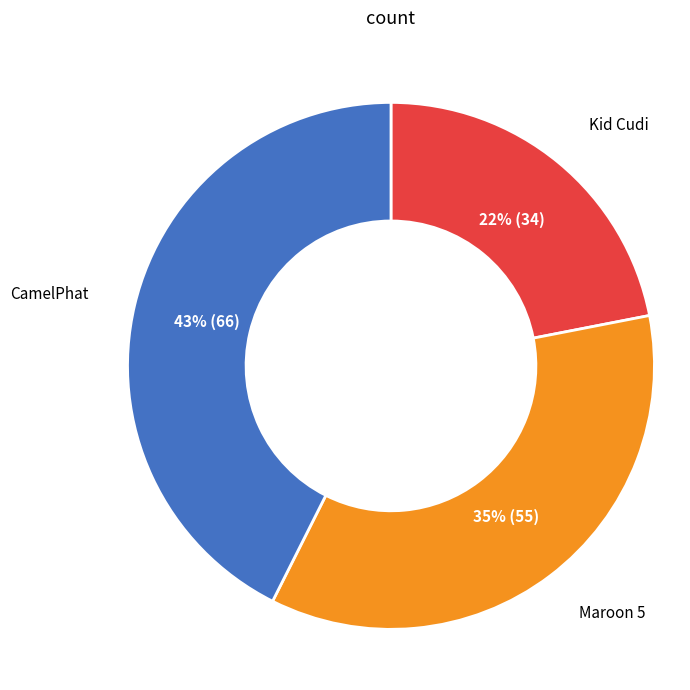

Is the sum of Maroon 5 and Kid Cudi greater than half?

Yes